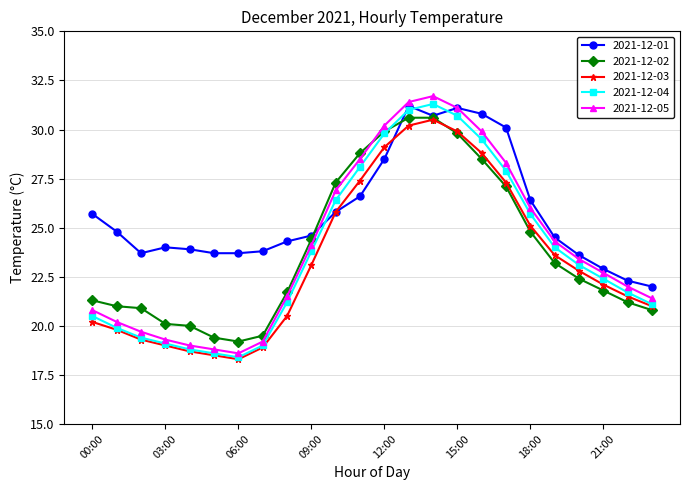

Which series has the widest spread of values?

2021-12-05